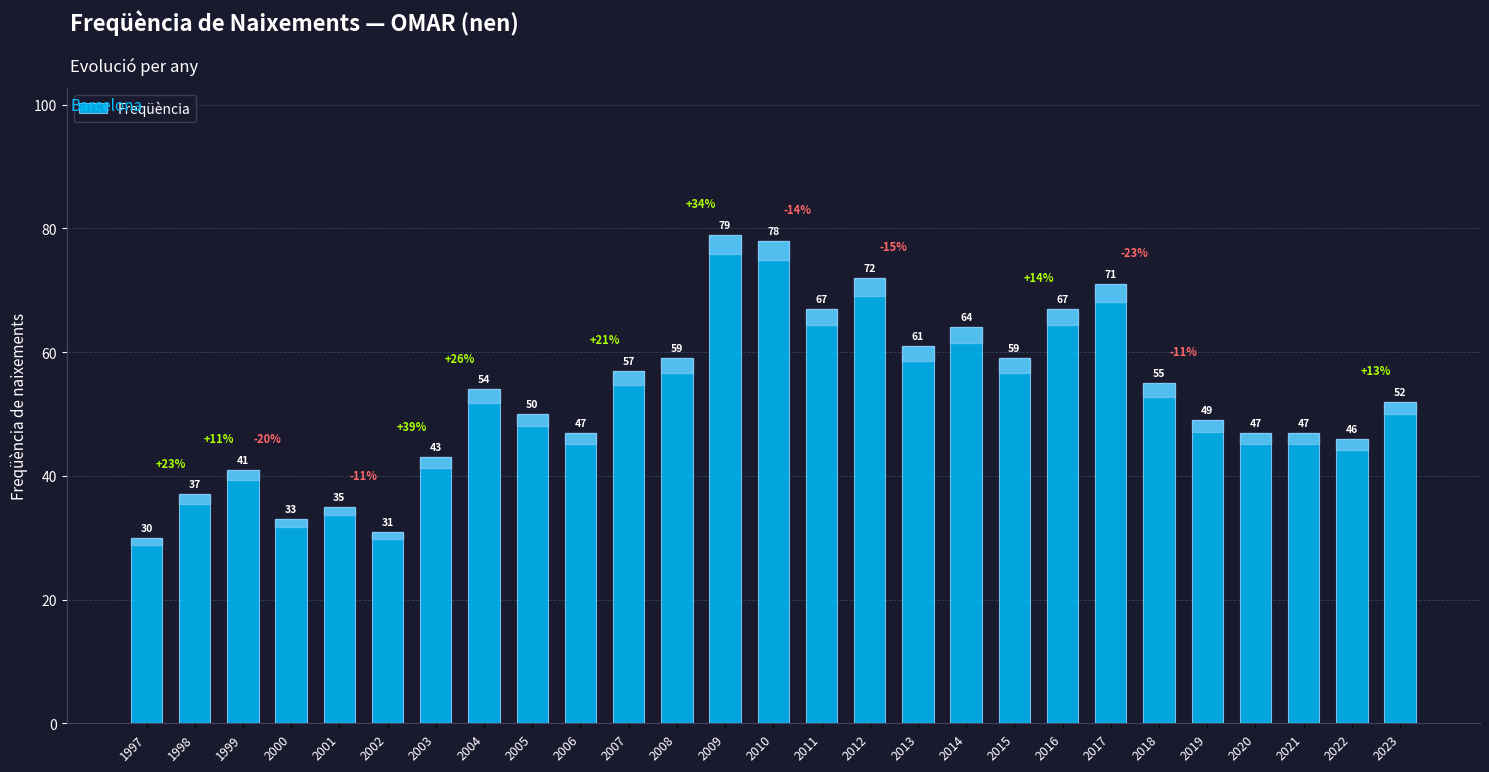

Which has a higher value, 2022 or 1999?

2022